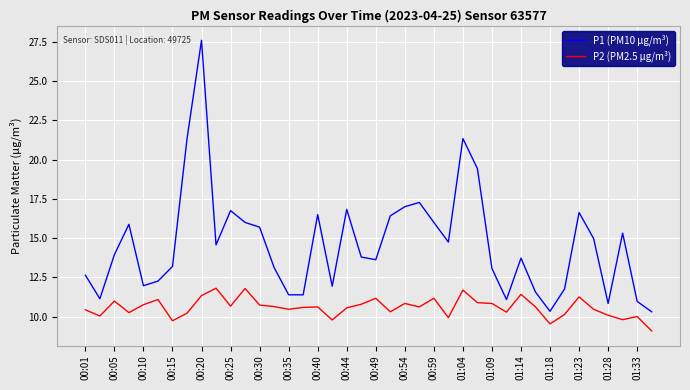

At how many categories does at least one series exceed 25?

1